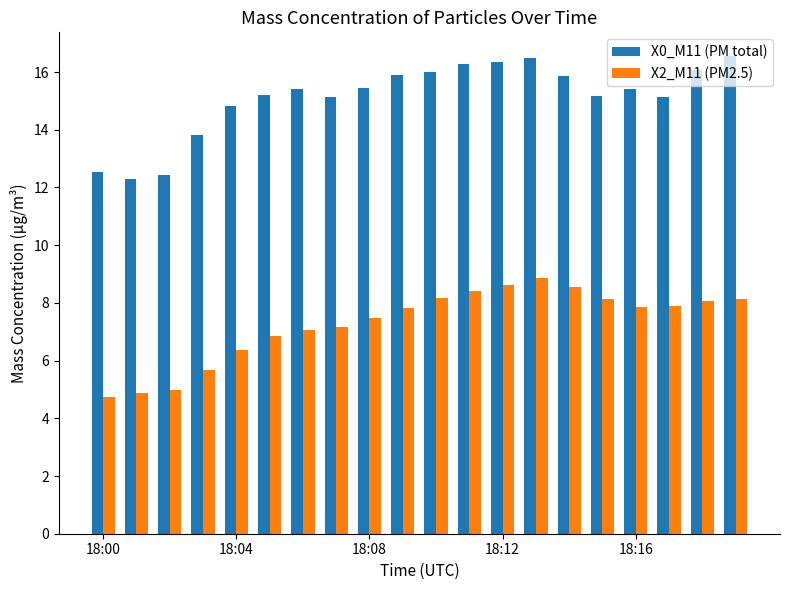

How many distinct data groups are displayed?

2